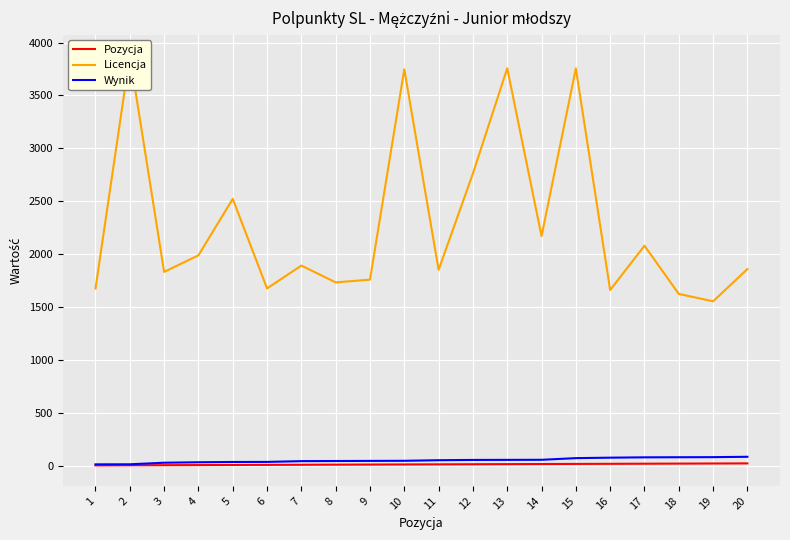

True or false: Licencja and Pozycja cross at least once.

False